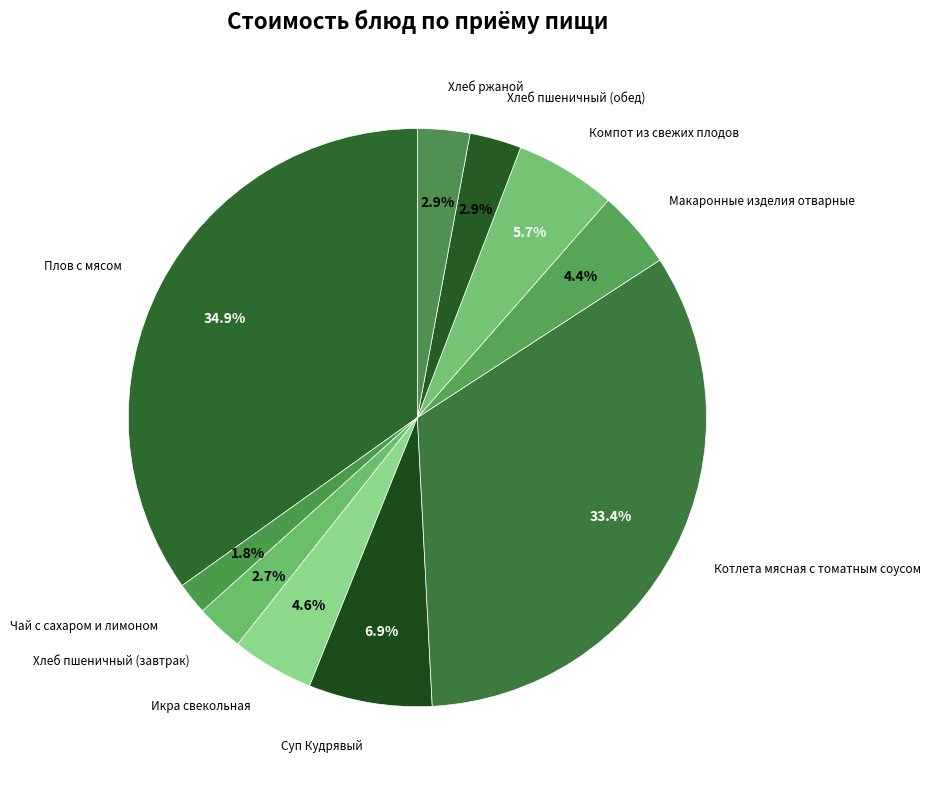

Is there any slice that represents more than half of the pie?

No